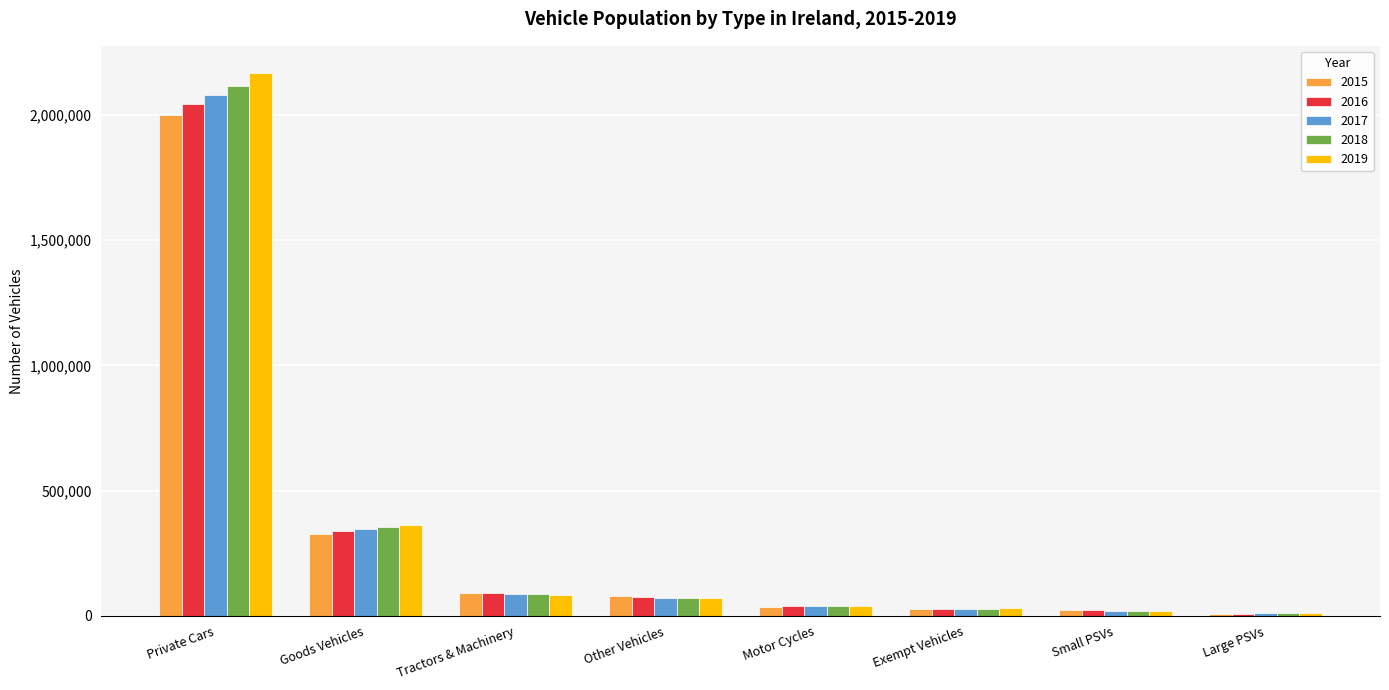

How many bars are there in total?

40